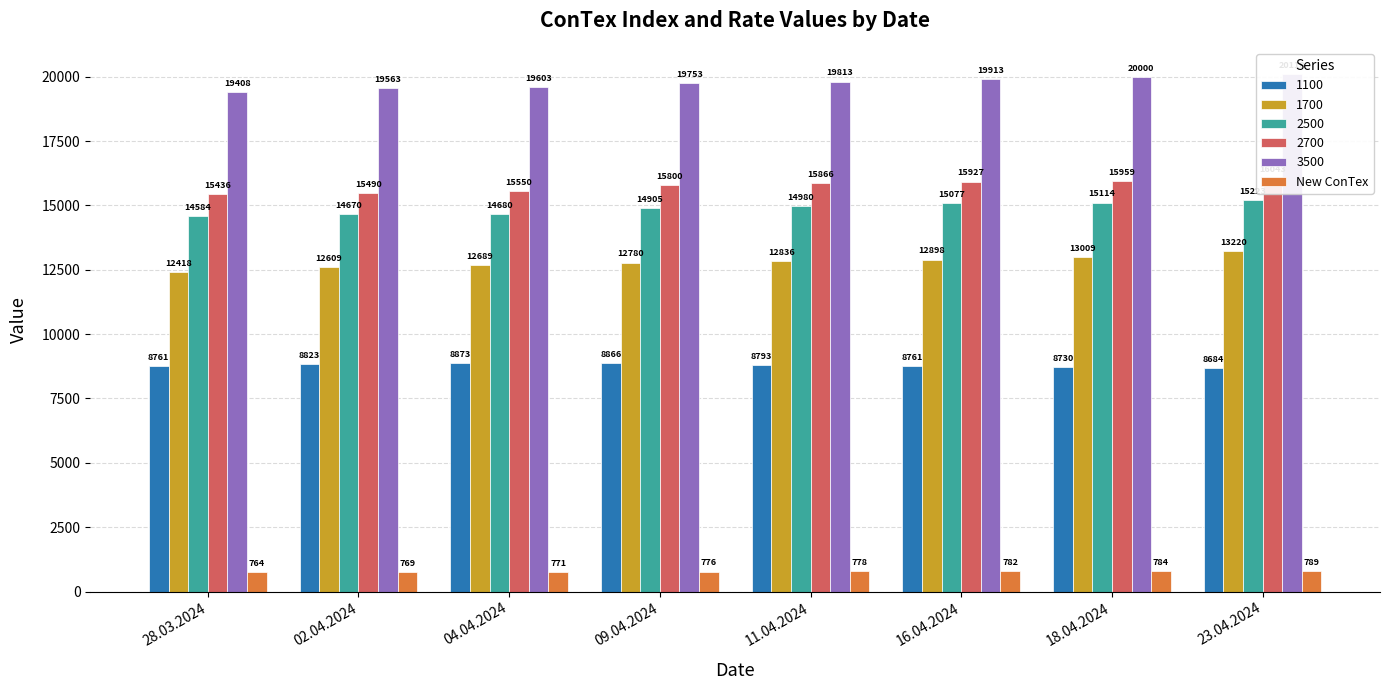

Rank the categories by value from lowest to highest.

28.03.2024, 02.04.2024, 04.04.2024, 09.04.2024, 11.04.2024, 16.04.2024, 18.04.2024, 23.04.2024